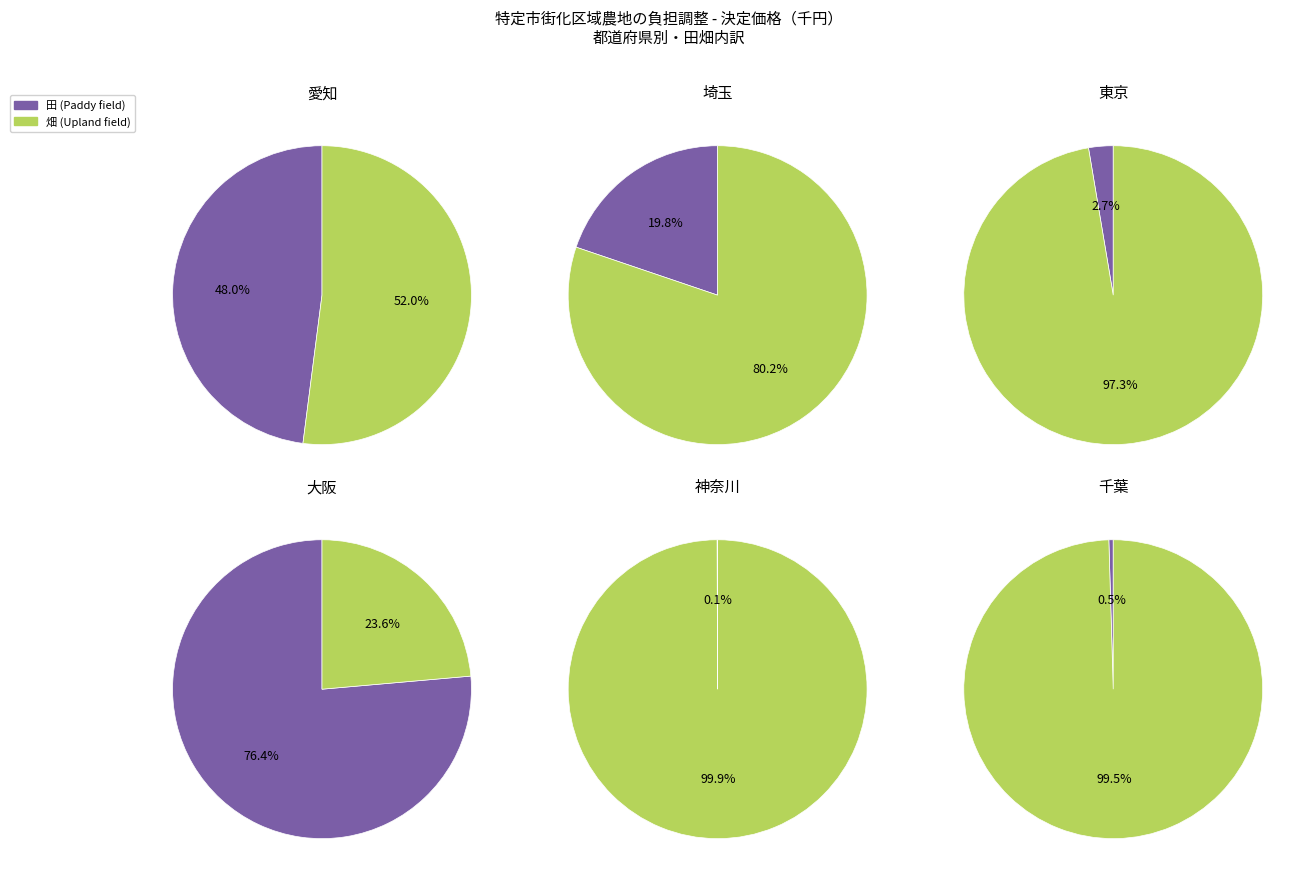

Which series has the largest range (max minus min)?

畑 (合計)